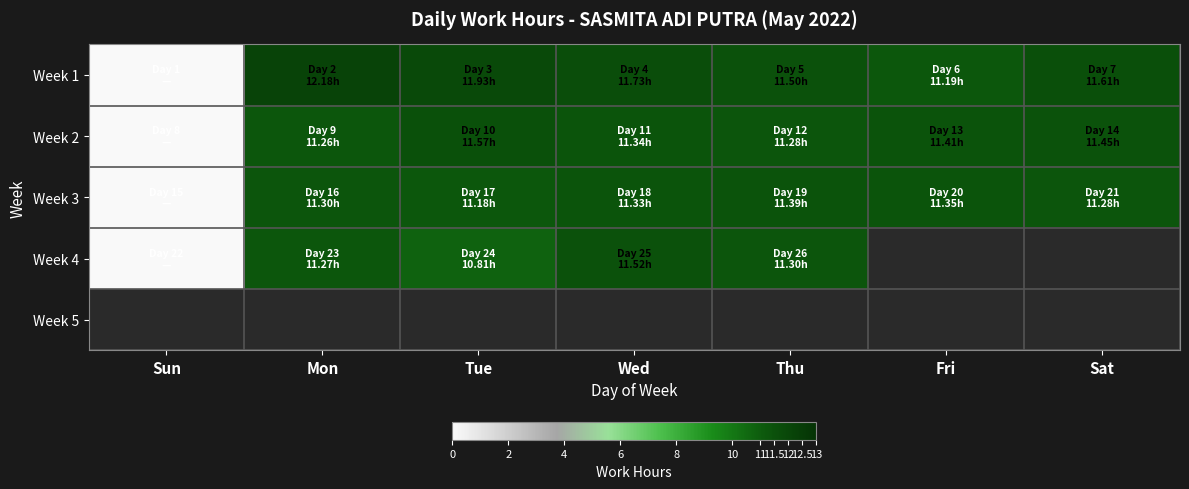

Which series has the largest total across all categories?

Week 1